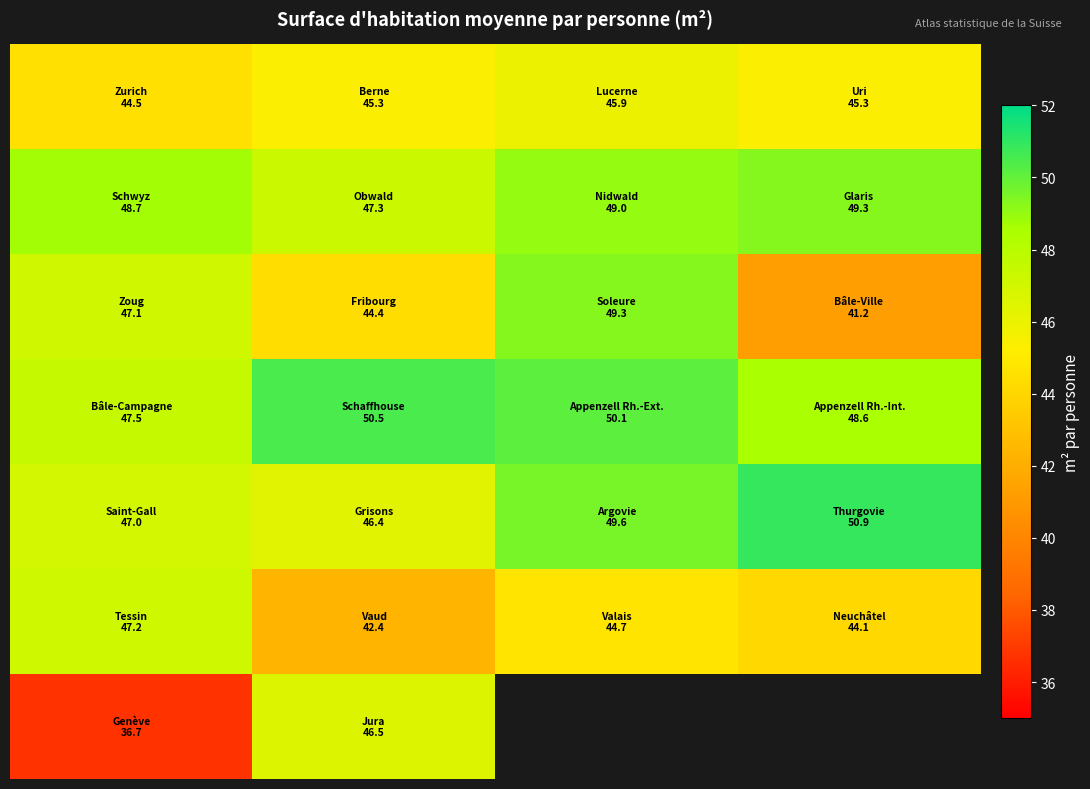

What is the spread (max minus min) of values at 2?

5.4